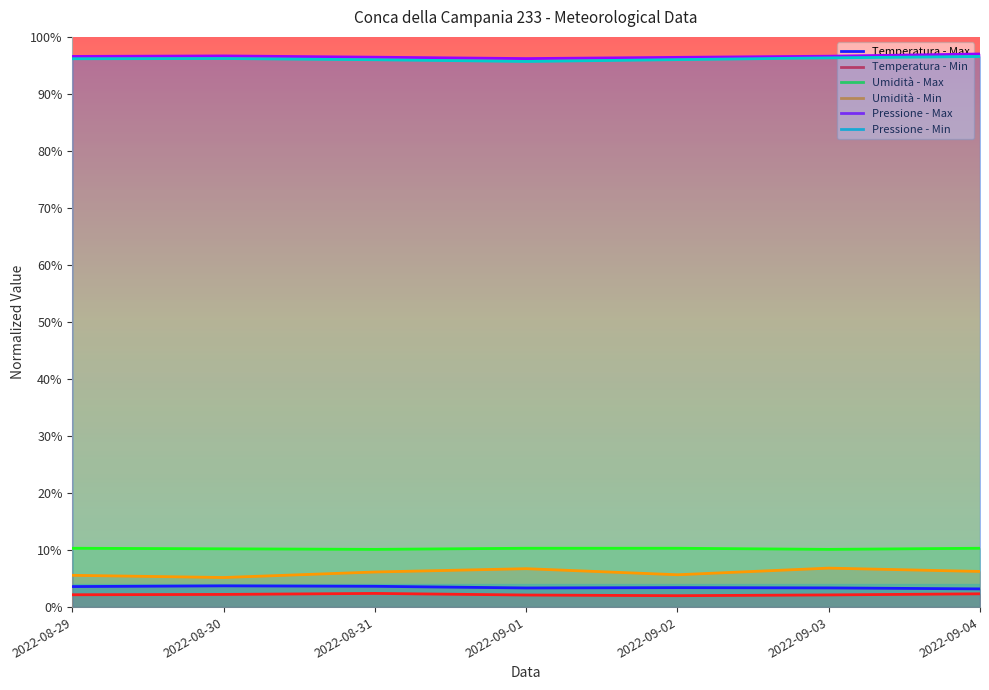

What is the label of the 2nd point from the left?

2022-08-30